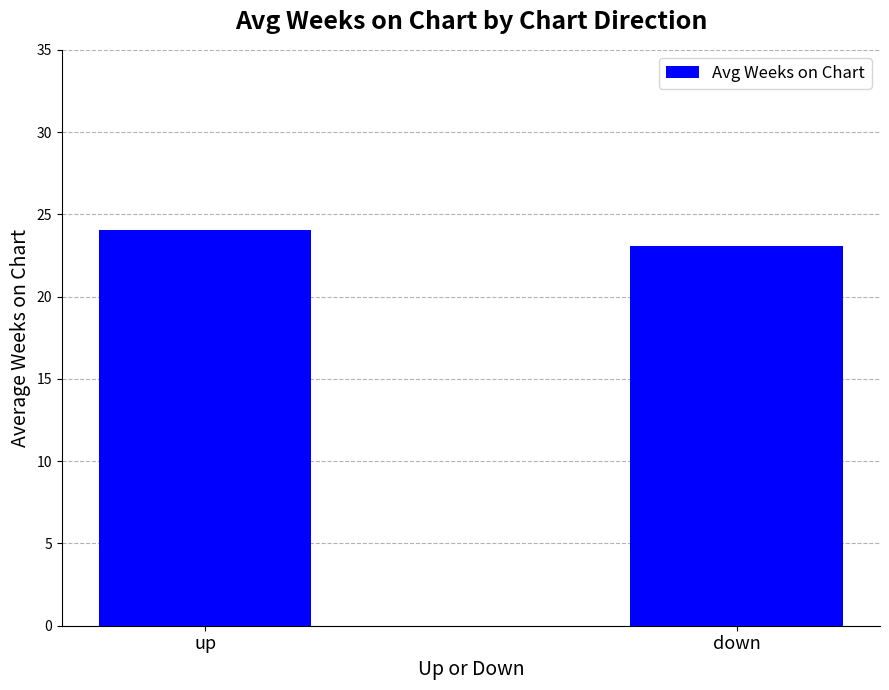

Does the chart contain any negative values?

No